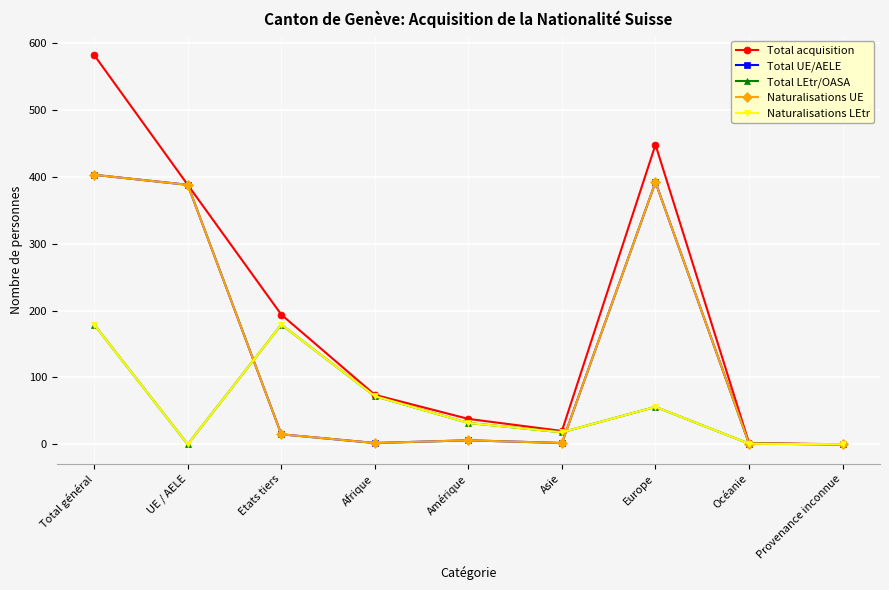

Does the chart have visible grid lines?

Yes